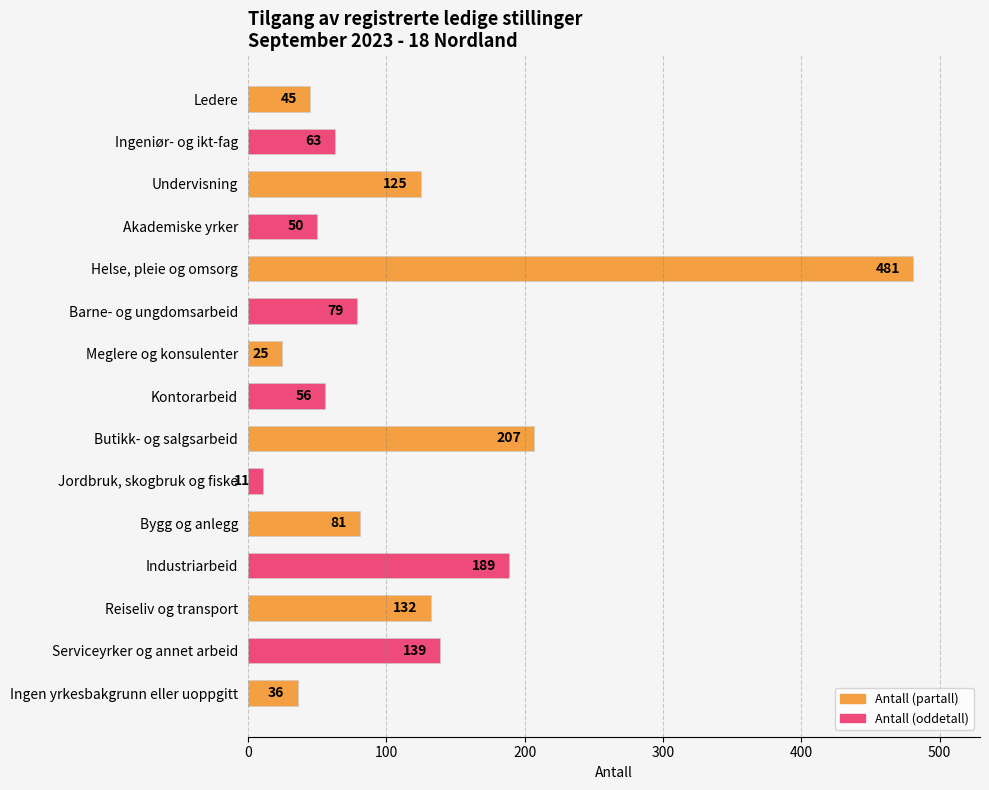

Which category has the lowest value across all series?

Jordbruk, skogbruk og fiske